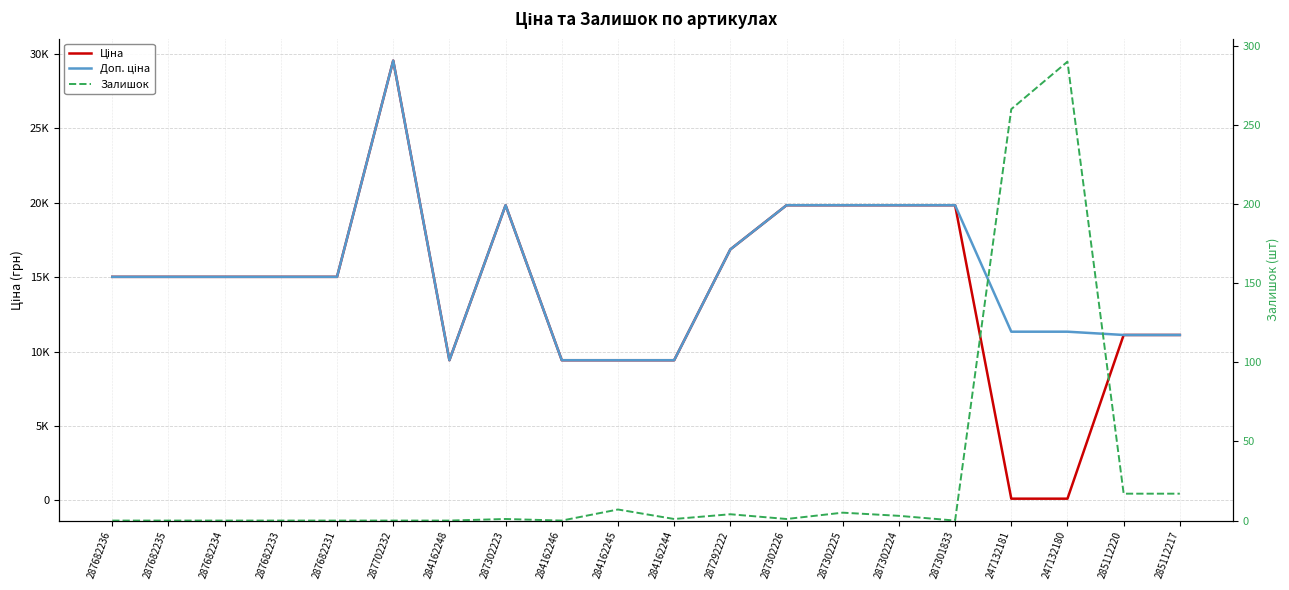

Where does the Ціна series first go above 15019?

287682236